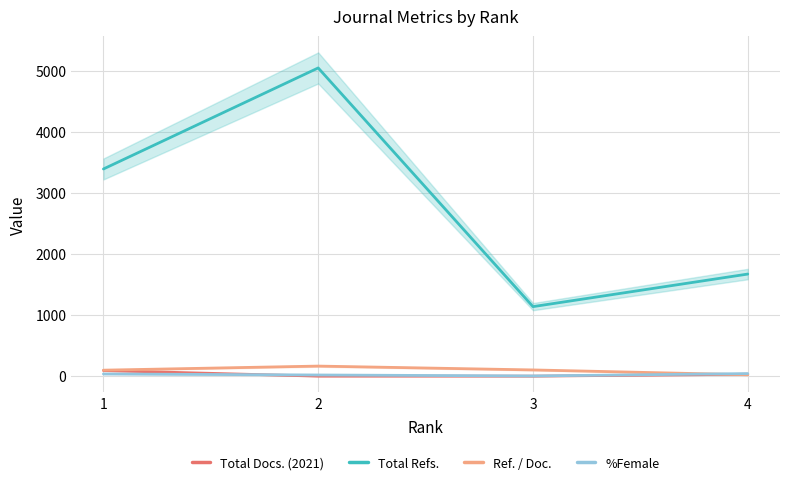

What is the sum of the Ref. / Doc. values at 2 and 4?

188